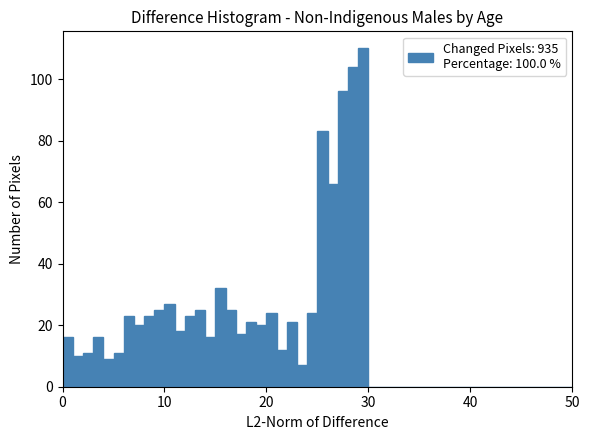

Around what value on the x-axis is the tallest bar? Give the approximate position of its centre, as read against the axis.

30